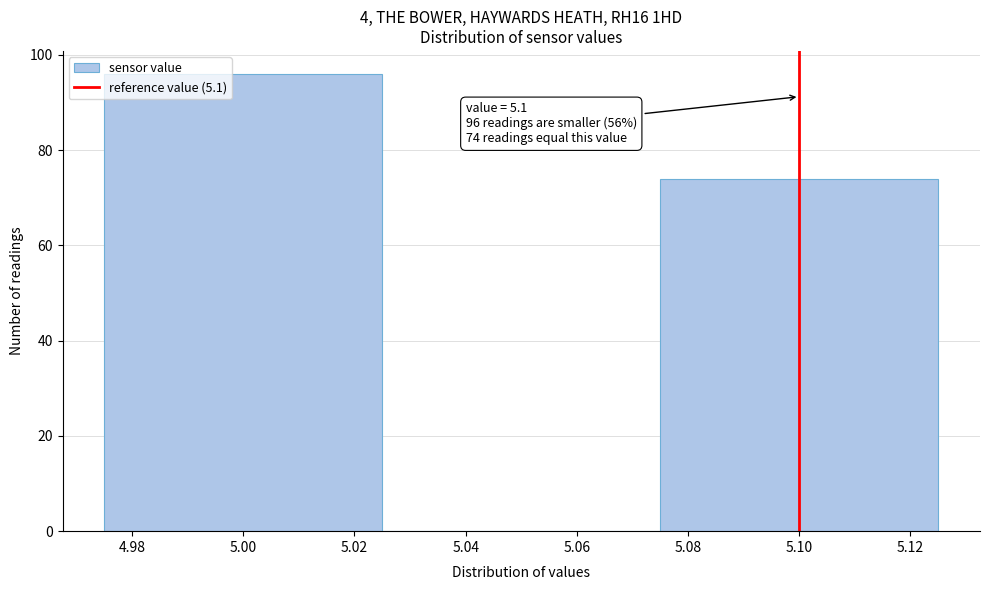

Which range on the x-axis has the tallest bar?

4.975 to 5.025